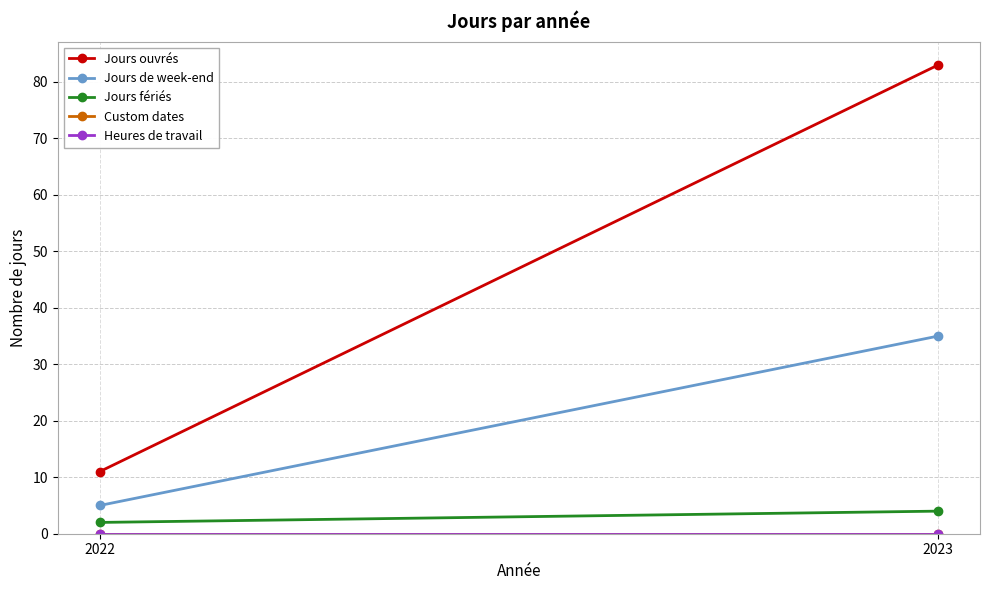

Reading right to left, extract all data points from this chart.

Jours ouvrés: 83	11
Jours de week-end: 35	5
Jours fériés: 4	2
Custom dates: 0	0
Heures de travail: 0	0